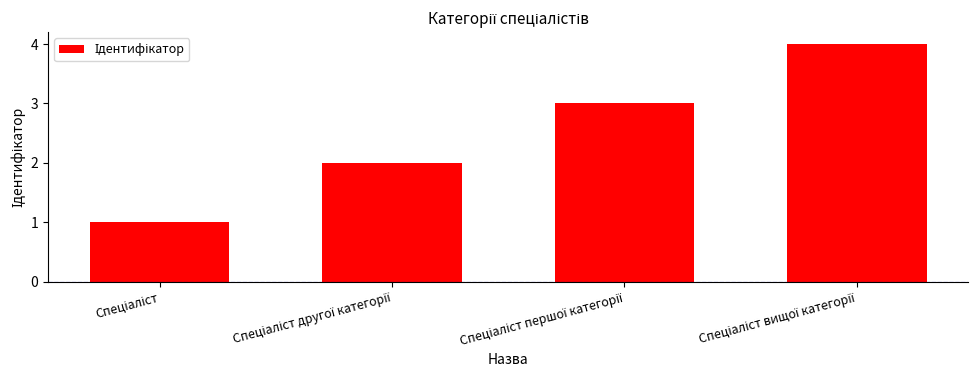

What is the difference between the maximum and minimum values?

3